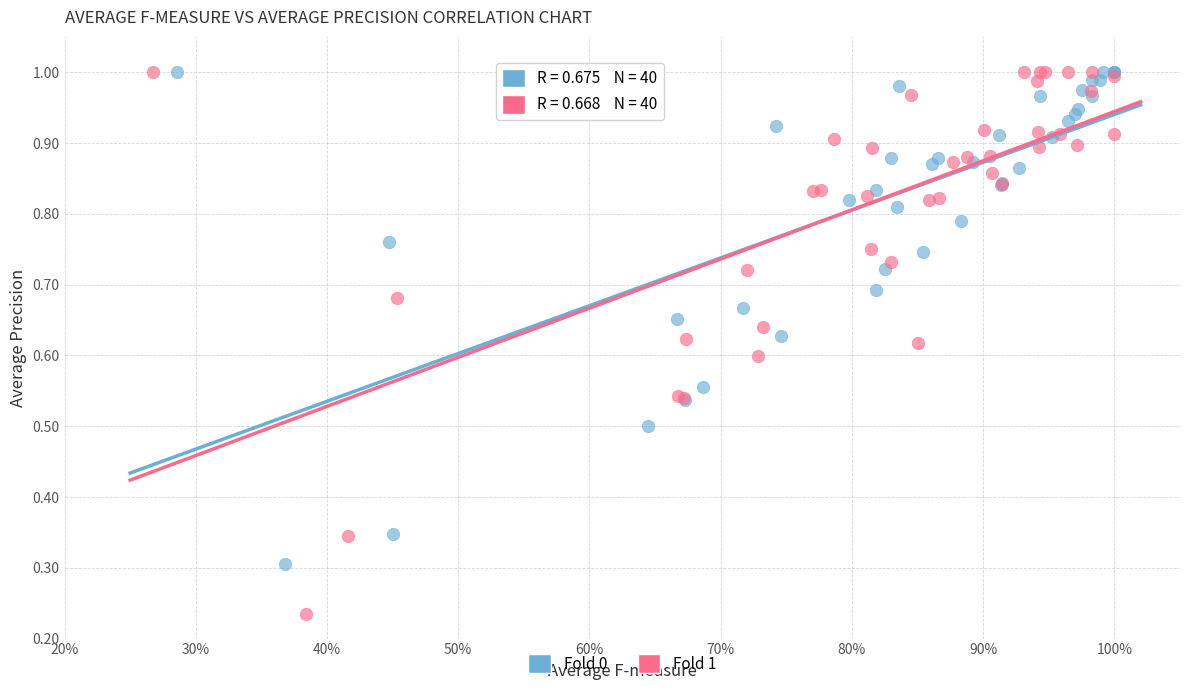

Which series contains the lowest Y value?

Fold 1